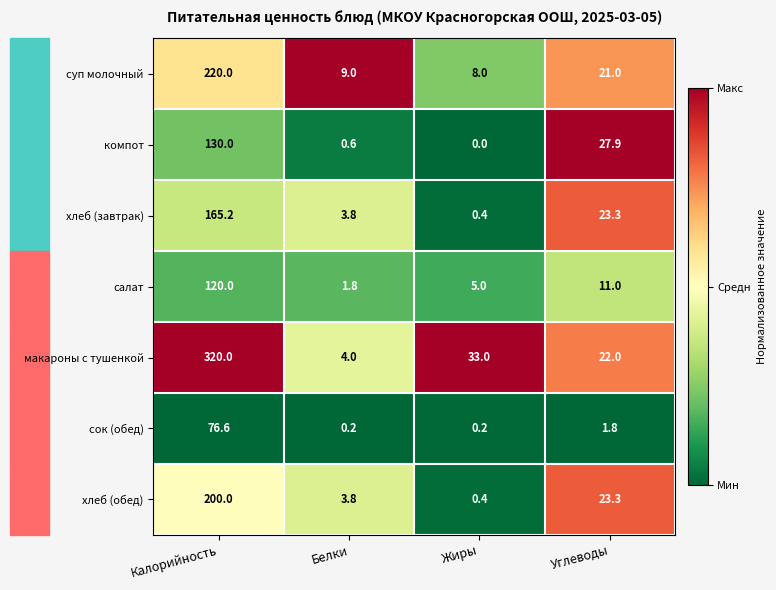

Which series has the largest range (max minus min)?

макароны с тушенкой